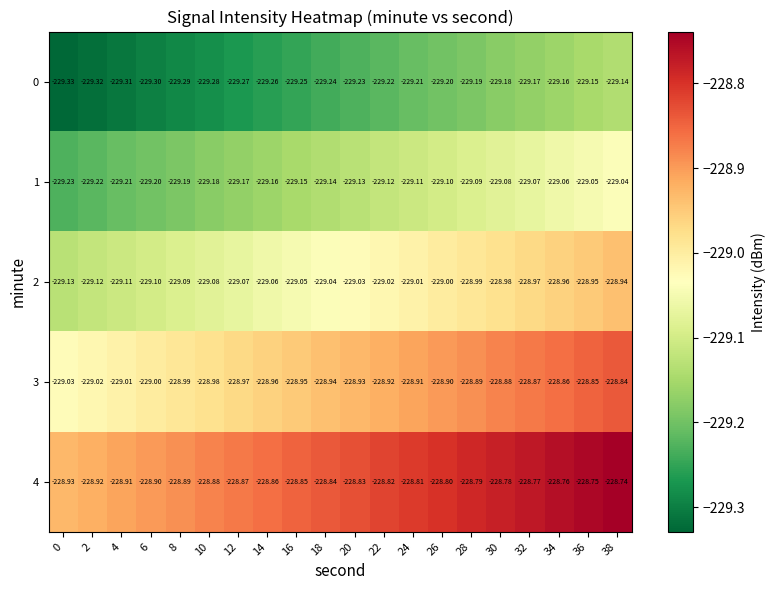

What is the total value across all series at 18?

-1145.2